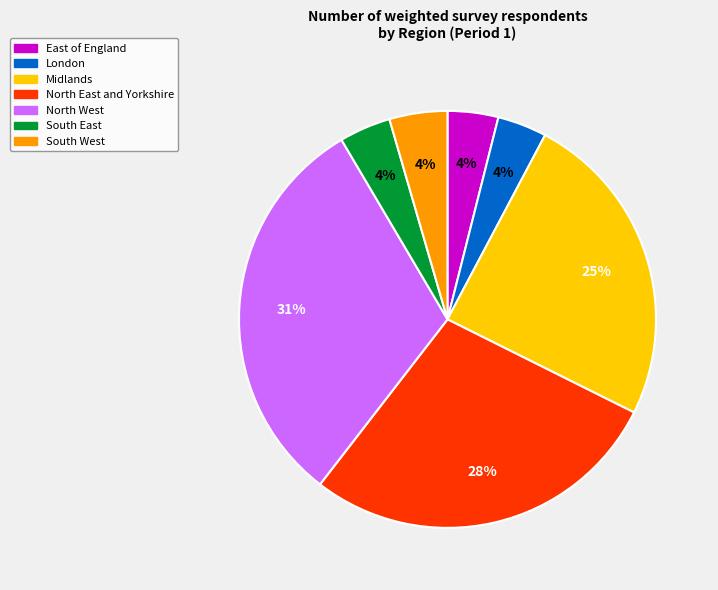

To the nearest percent, what is the difference between the largest and smallest slice percentages?

27%